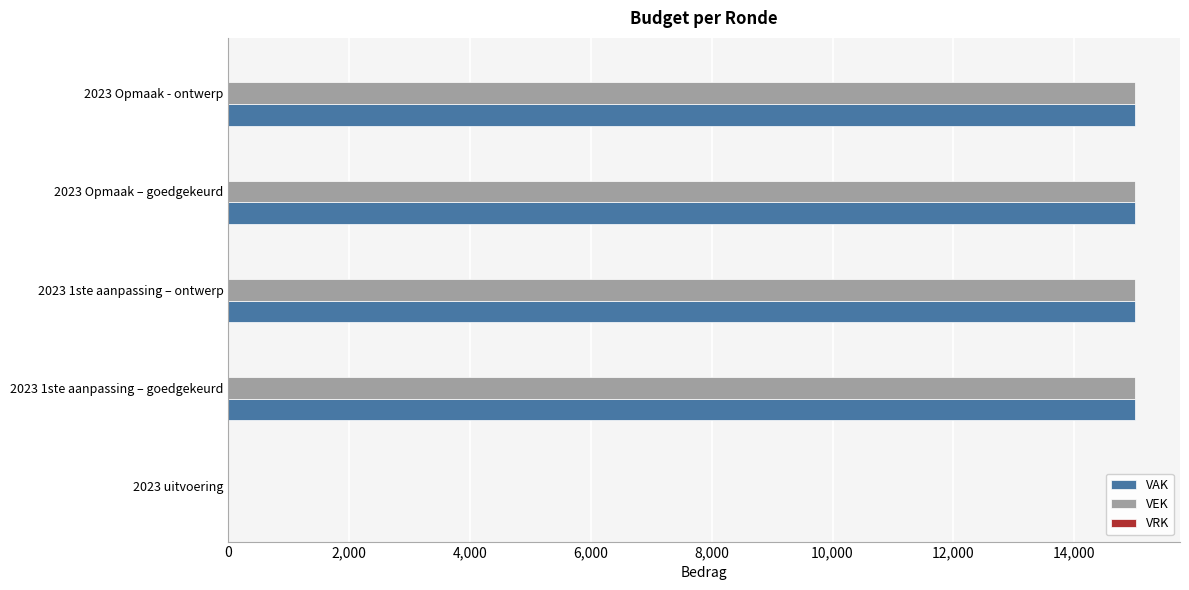

The value of VAK at 2023 Opmaak – goedgekeurd is 15000. True or false?

True